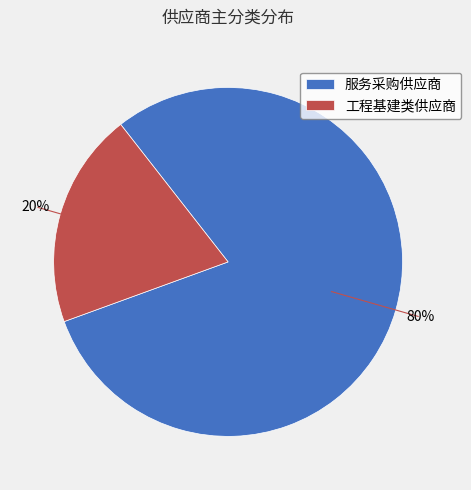

Which category has the smallest portion of the pie?

工程基建类供应商